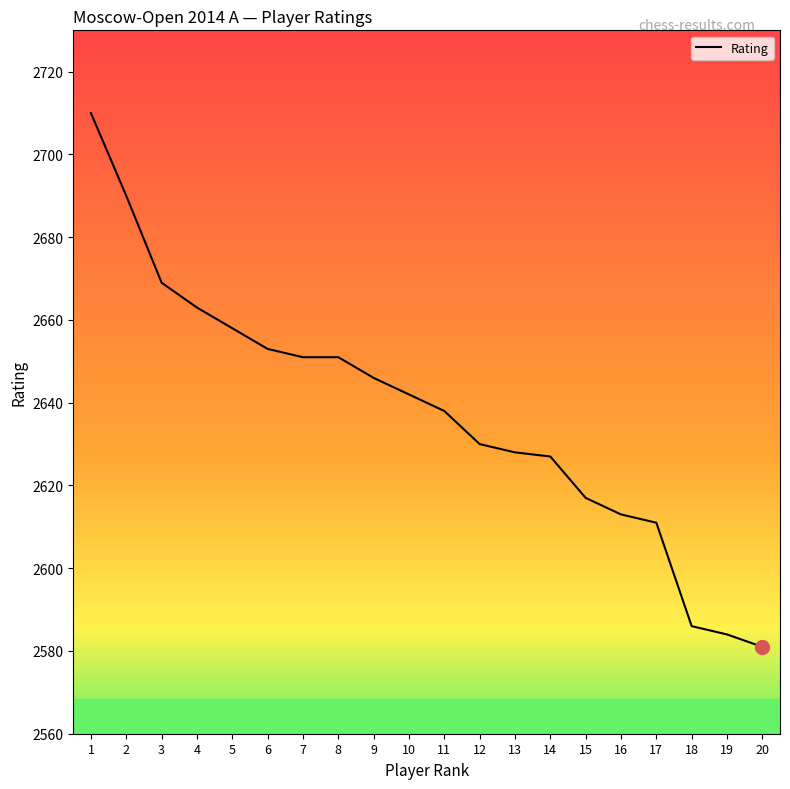

At which label is the value closest to 2645?

9